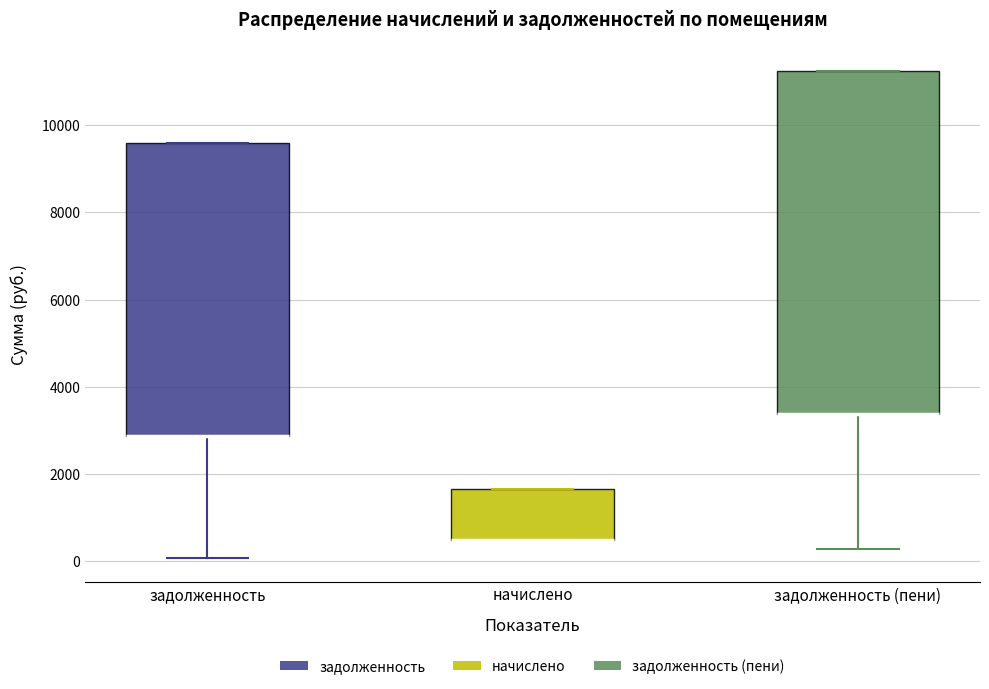

Reading left to right, transcribe this box plot: for each box, give where its median line is, the range the box spans, and where its two whiskers end, as read against the y-axis. The values are not printed on the chart, so give them approximately, as read against the axis.

задолженность: median 2800 (drawn on the box's lower edge), box 2800 to 9600, whiskers 0 to 9600
начислено: median 400 (drawn on the box's lower edge), box 400 to 1600, whiskers 400 to 1600
задолженность (пени): median 3400 (drawn on the box's lower edge), box 3400 to 11200, whiskers 200 to 11200